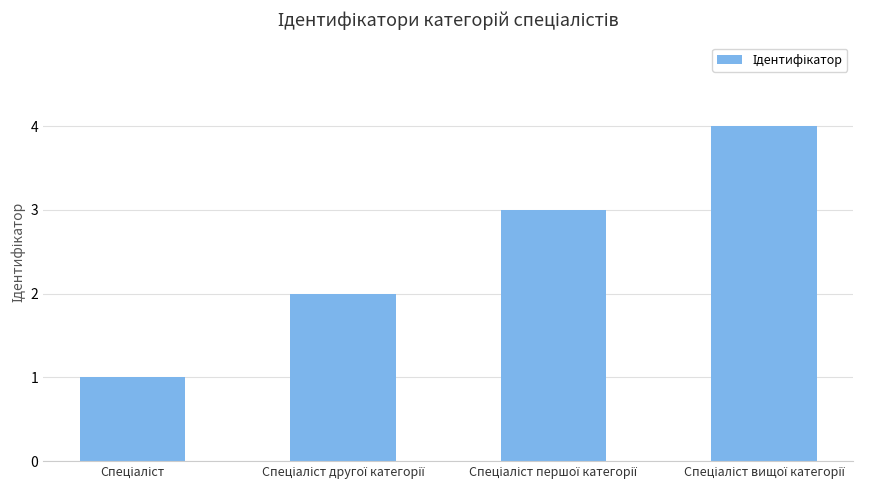

What is the difference between the maximum and minimum values?

3